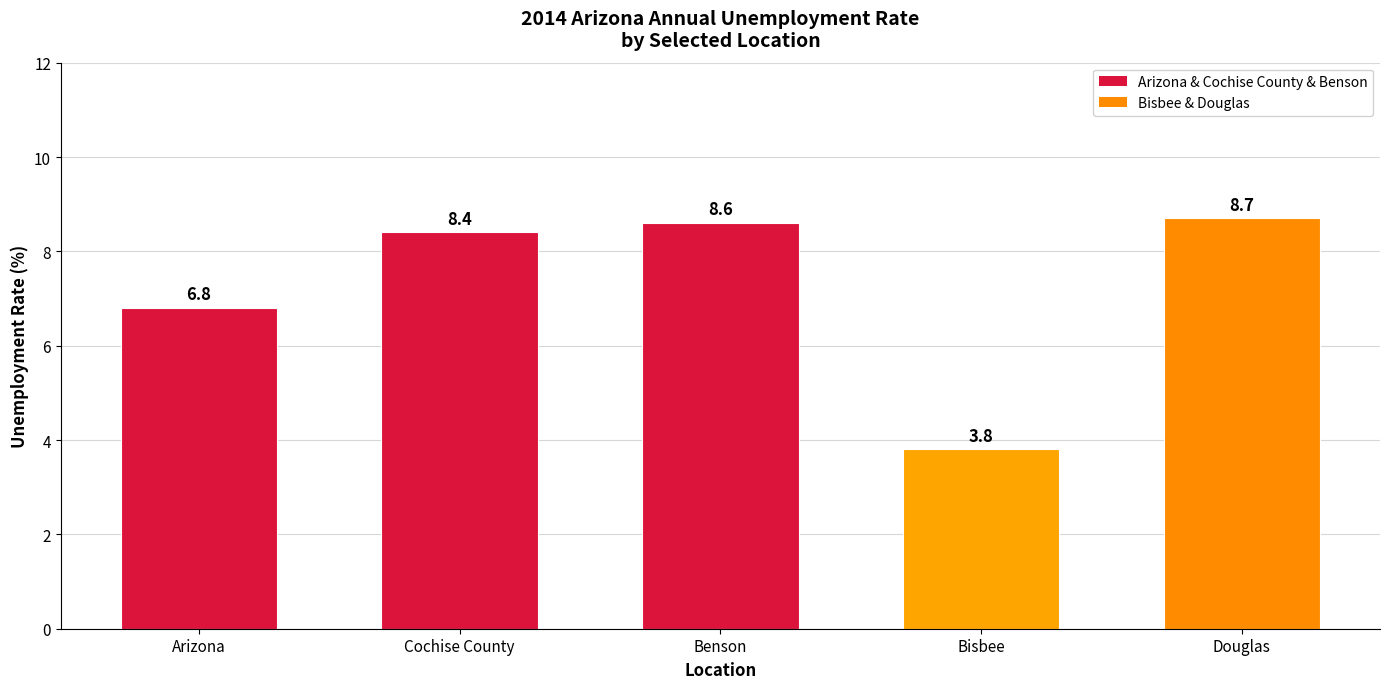

Which has a higher value, Bisbee or Arizona?

Arizona